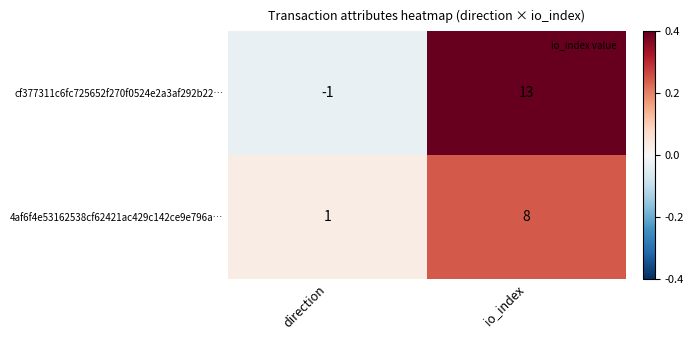

Reading left to right, extract all data points from this chart.

cf377311c6fc725652f270f0524e2a3af292b22…: direction=-1	io_index=13
4af6f4e53162538cf62421ac429c142ce9e796a…: direction=1	io_index=8